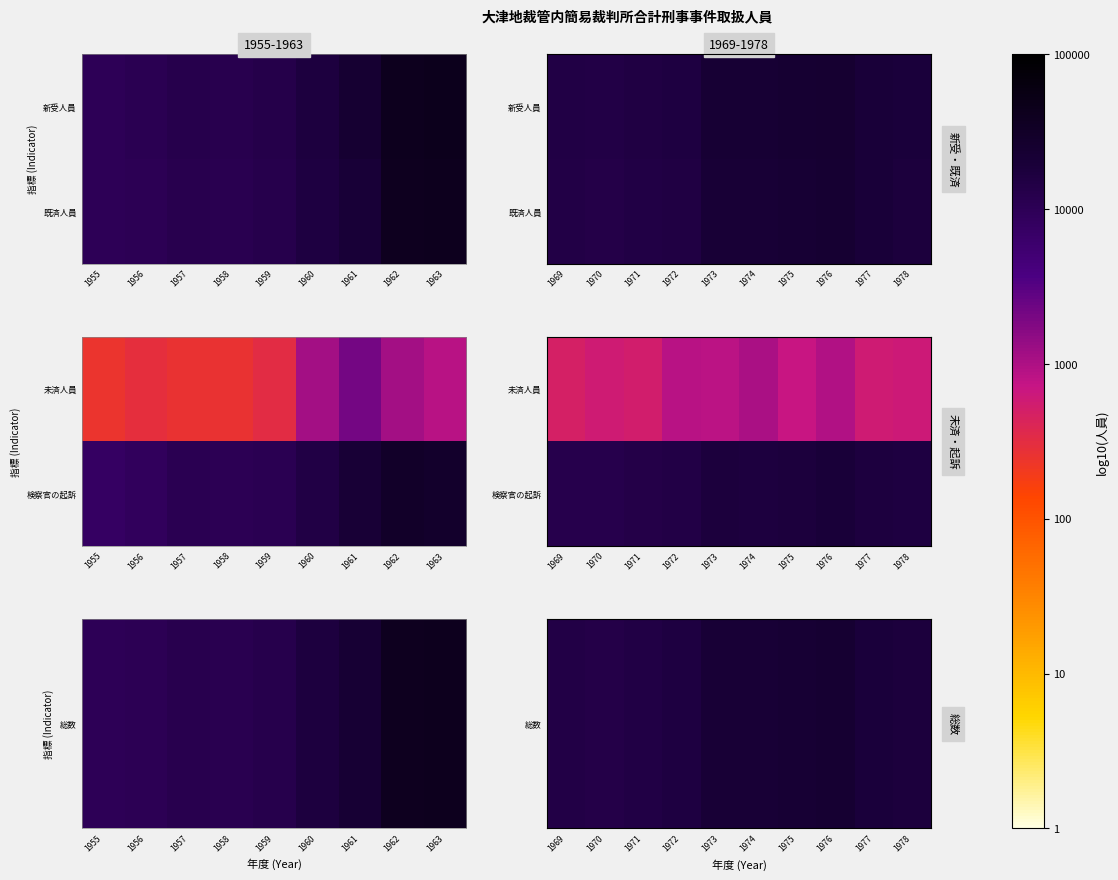

Between 1978 and 1973, which is larger?

1973